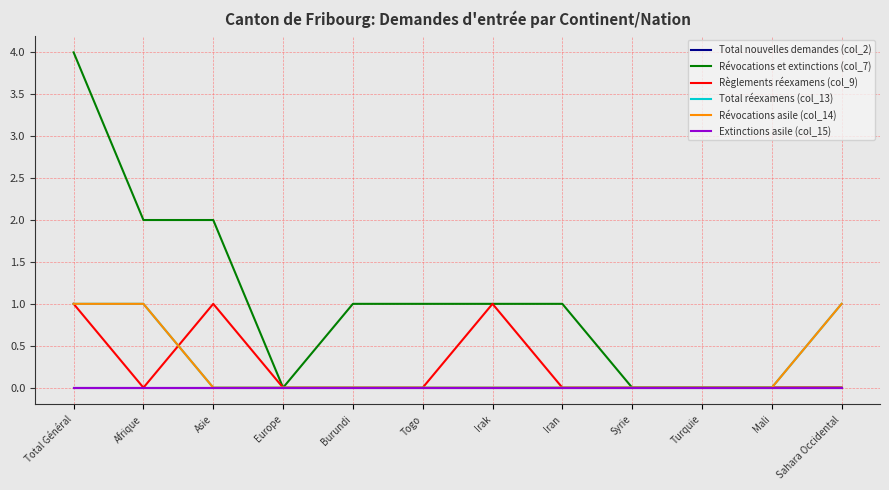

True or false: Total nouvelles demandes (col_2) has more than 2 interior local peaks.

False